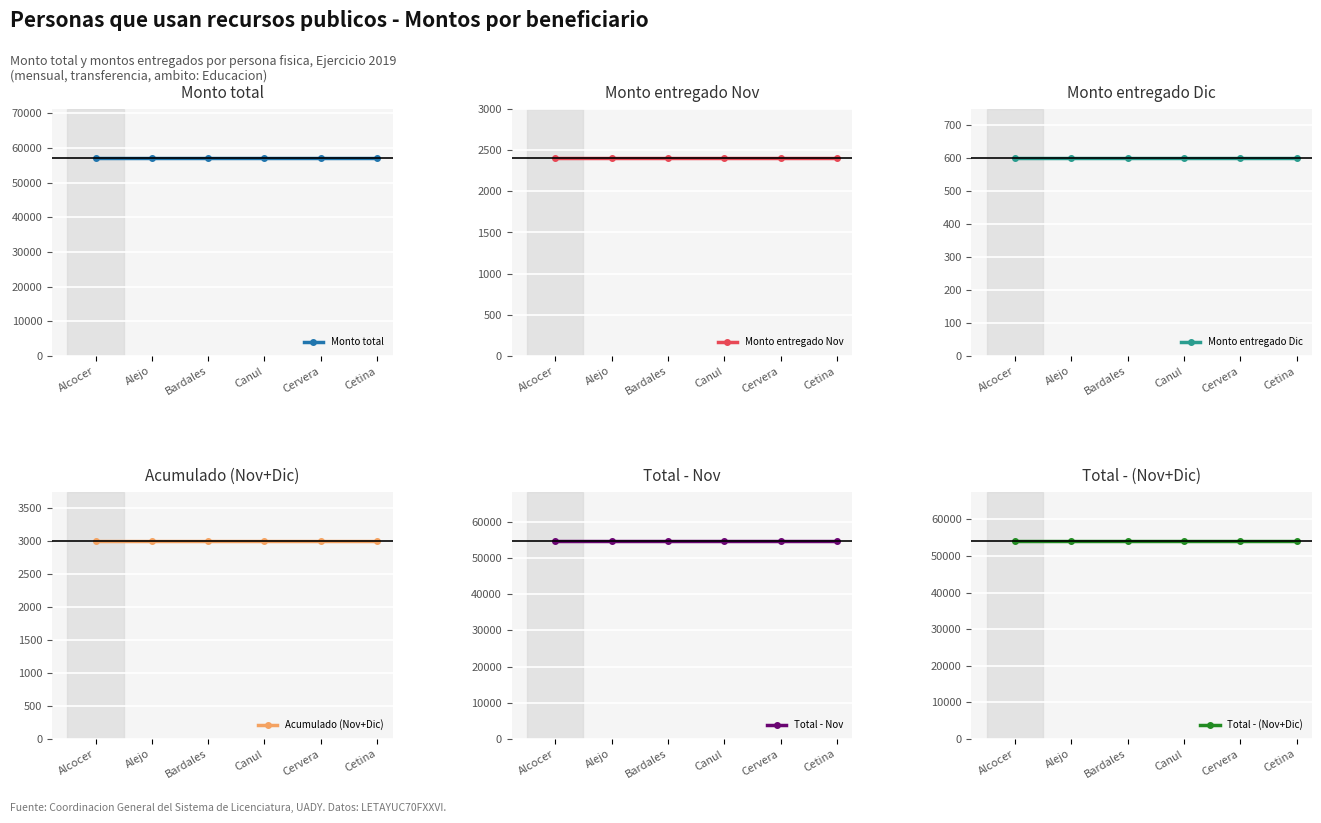

What is the total value across all series at Alejo?

171600